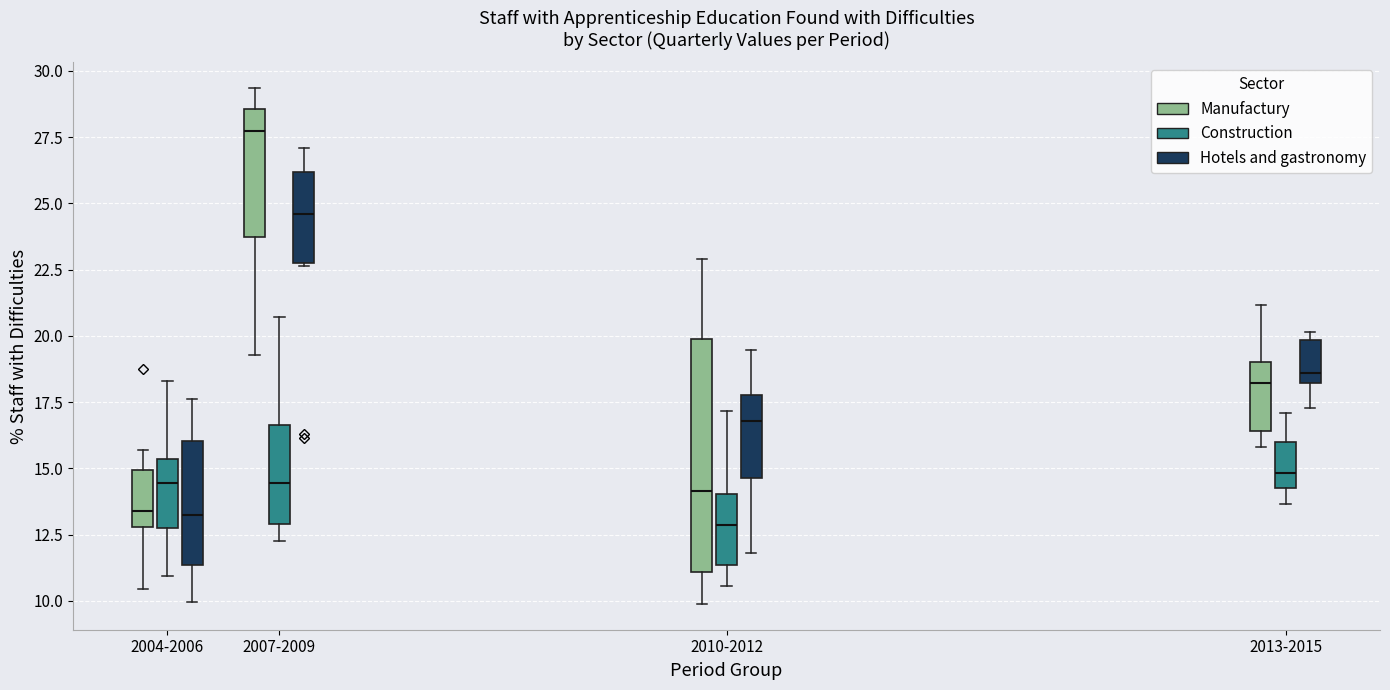

Reading left to right, transcribe this box plot: for each box, give where its median line is, the range the box spans, and where its two whiskers end, as read against the y-axis. The values are not printed on the chart, so give them approximately, as read against the axis.

2004-2006 (Manufactury): median 13.5, box 13.0 to 15.0, whiskers 10.5 to 15.5
2004-2006 (Construction): median 14.5, box 13.0 to 15.5, whiskers 11.0 to 18.5
2004-2006 (Hotels and gastronomy): median 13.0, box 11.5 to 16.0, whiskers 10.0 to 17.5
2007-2009 (Manufactury): median 27.5, box 23.5 to 28.5, whiskers 19.5 to 29.5
2007-2009 (Construction): median 14.5, box 13.0 to 16.5, whiskers 12.5 to 20.5
2007-2009 (Hotels and gastronomy): median 24.5, box 22.5 to 26.0, whiskers 22.5 to 27.0
2010-2012 (Manufactury): median 14.0, box 11.0 to 20.0, whiskers 10.0 to 23.0
2010-2012 (Construction): median 13.0, box 11.5 to 14.0, whiskers 10.5 to 17.0
2010-2012 (Hotels and gastronomy): median 17.0, box 14.5 to 18.0, whiskers 12.0 to 19.5
2013-2015 (Manufactury): median 18.0, box 16.5 to 19.0, whiskers 16.0 to 21.0
2013-2015 (Construction): median 15.0, box 14.5 to 16.0, whiskers 13.5 to 17.0
2013-2015 (Hotels and gastronomy): median 18.5, box 18.0 to 20.0, whiskers 17.5 to 20.0 (just above the box's upper edge)